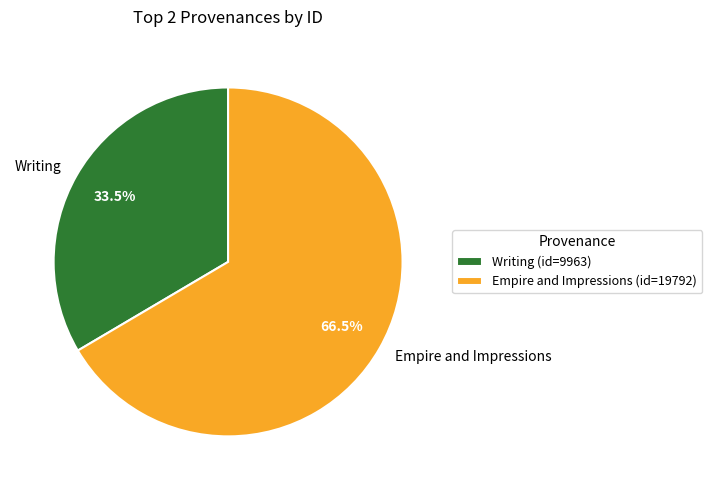

Is it true that Empire and Impressions is 55% of the pie?

False